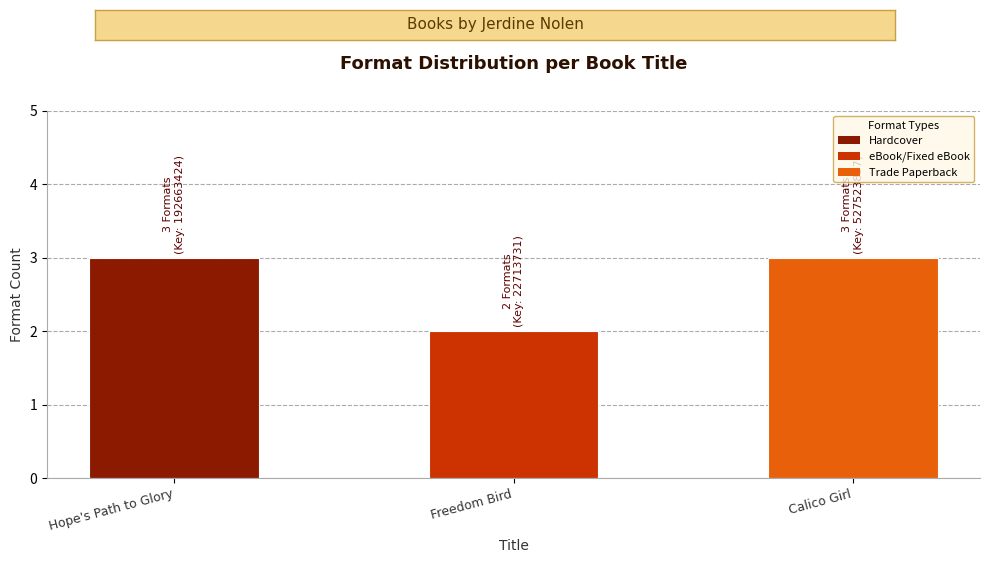

What is the difference between the maximum and minimum values?

1